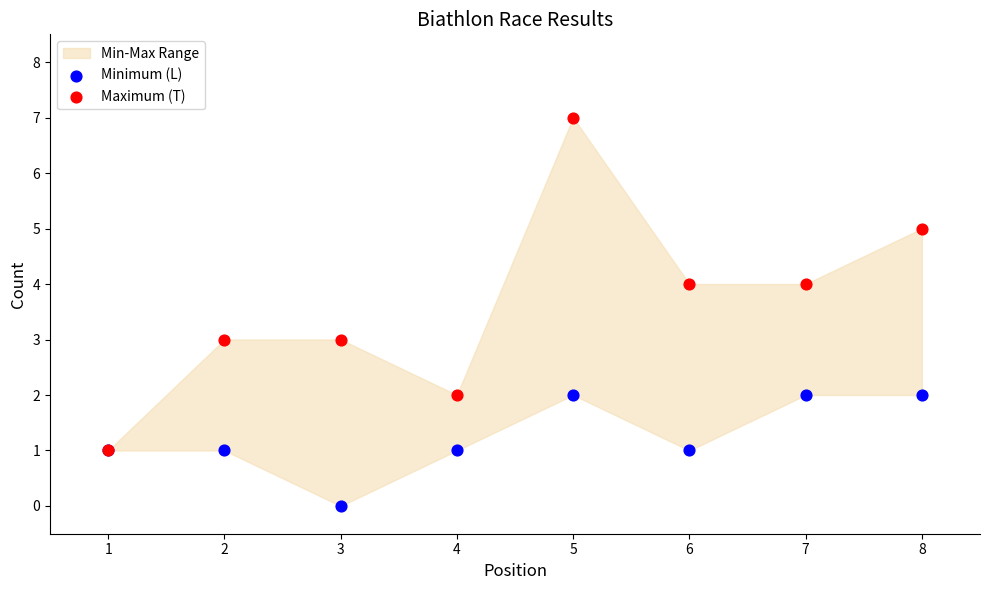

Which series contains the highest Y value?

Maximum (T)